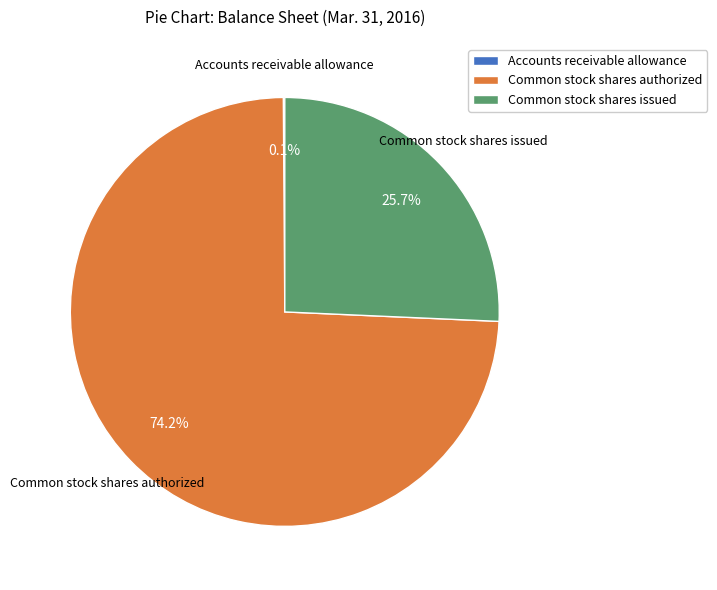

To the nearest percent, what is the difference between the largest and smallest slice percentages?

74%